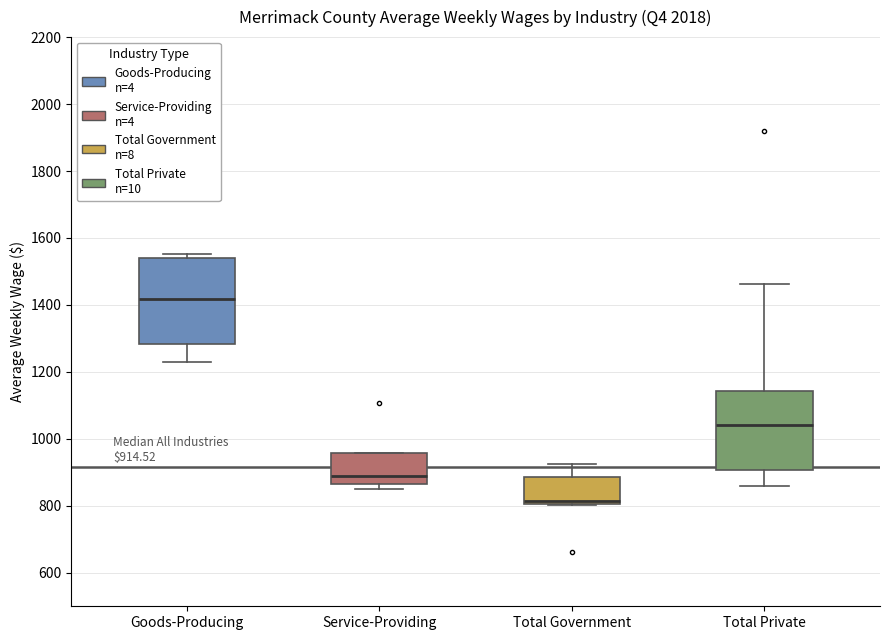

Which box's median line is the highest?

Goods-Producing